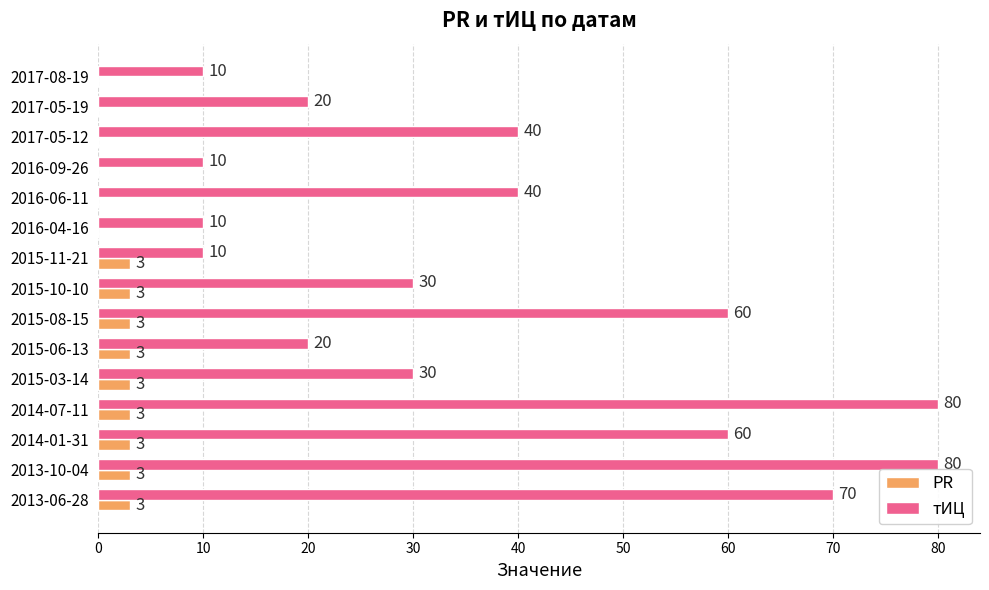

Which series has the largest total across all categories?

тИЦ